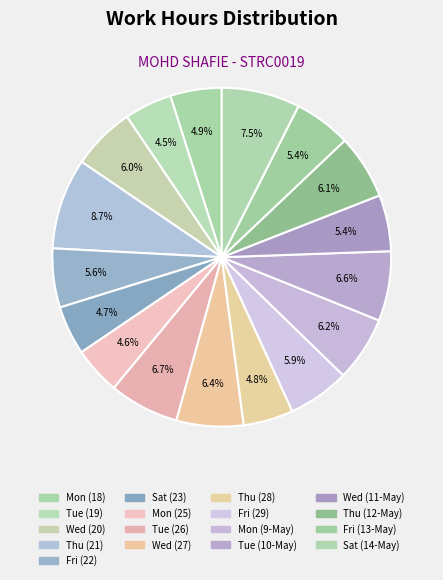

What is the smallest slice in the pie chart?

Tue (19)